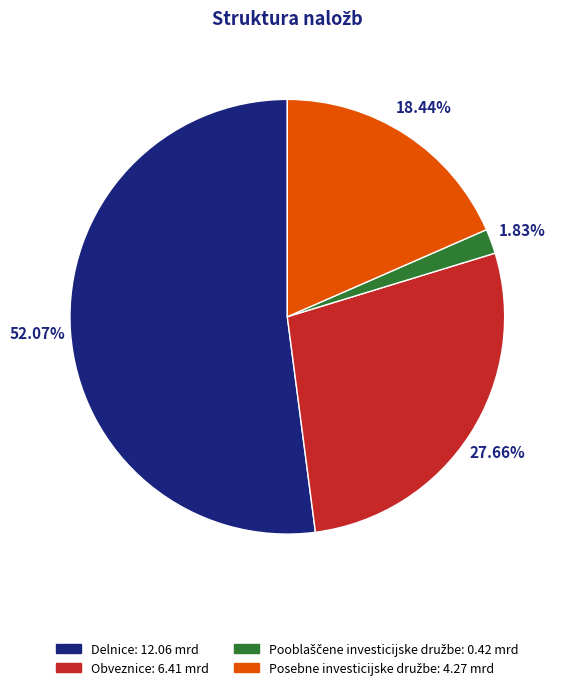

Does Delnice account for over 50% of the chart?

Yes